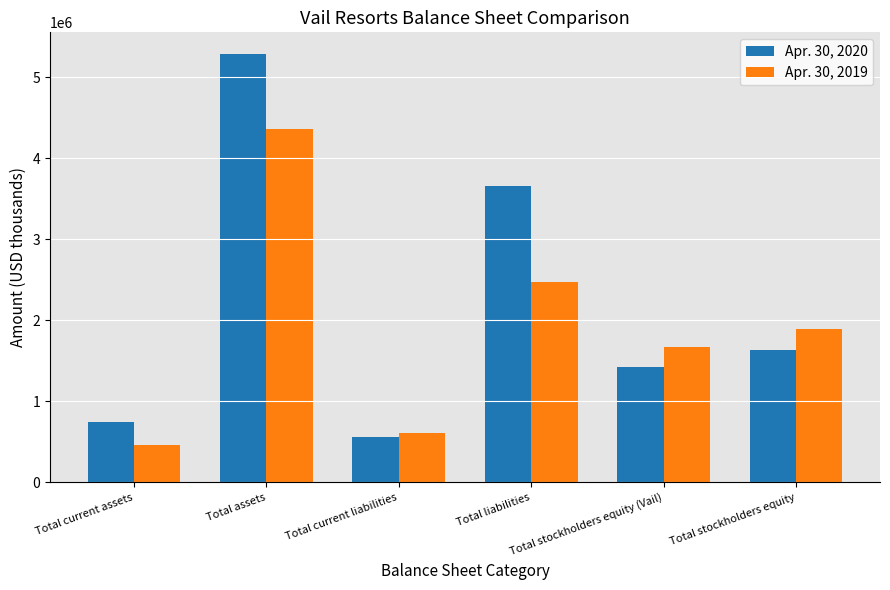

Rank the categories by Apr. 30, 2020 value from highest to lowest.

Total assets, Total liabilities, Total stockholders equity, Total stockholders equity (Vail), Total current assets, Total current liabilities